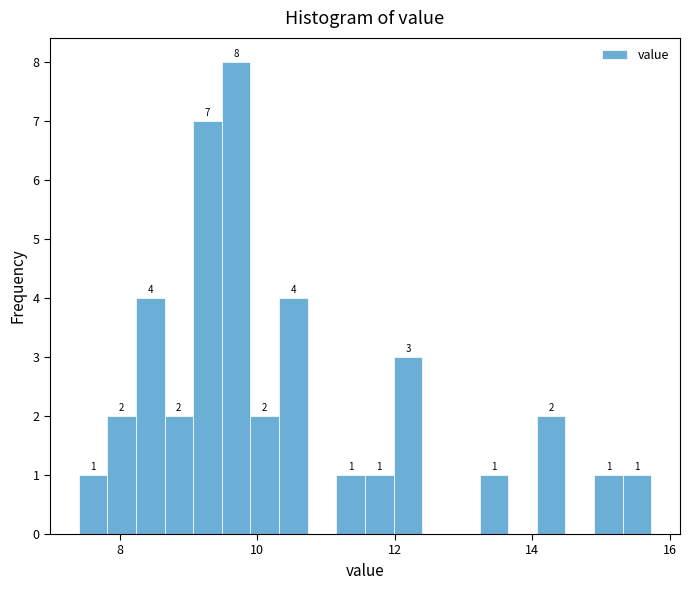

Read against the x-axis, roughly where is the centre of the tallest bar?

9.6